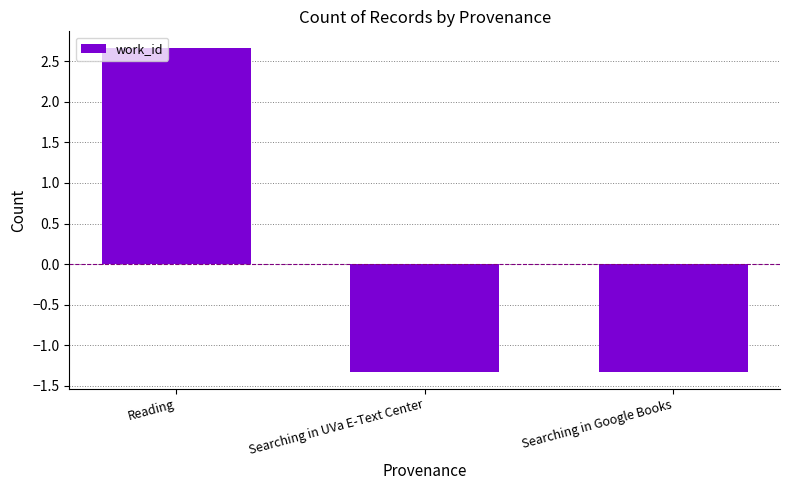

Reading left to right, list all the values displayed in this chart.

Reading=2.7	Searching in UVa E-Text Center=-1.3	Searching in Google Books=-1.3